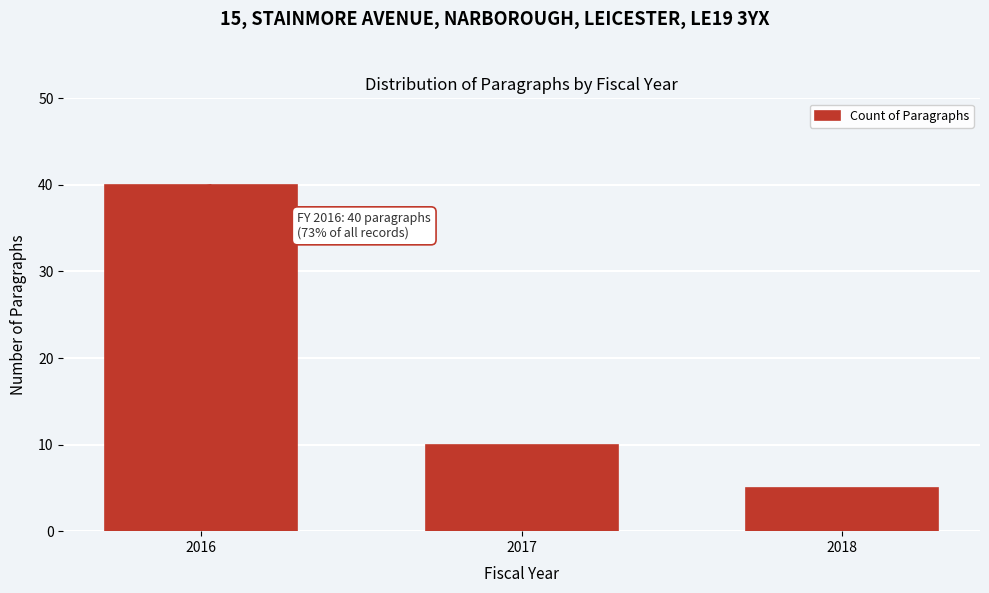

Reading left to right, what are all the values shown in this chart?

2016=40	2017=10	2018=5